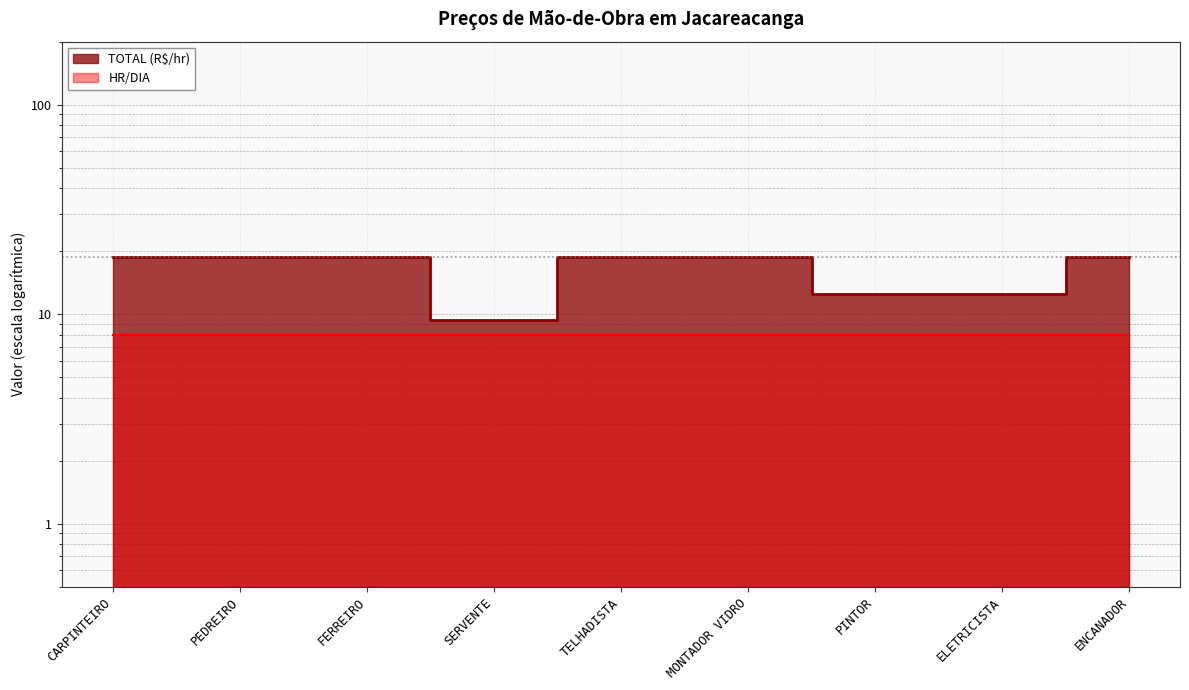

What is the difference between the maximum and minimum values?

9.4